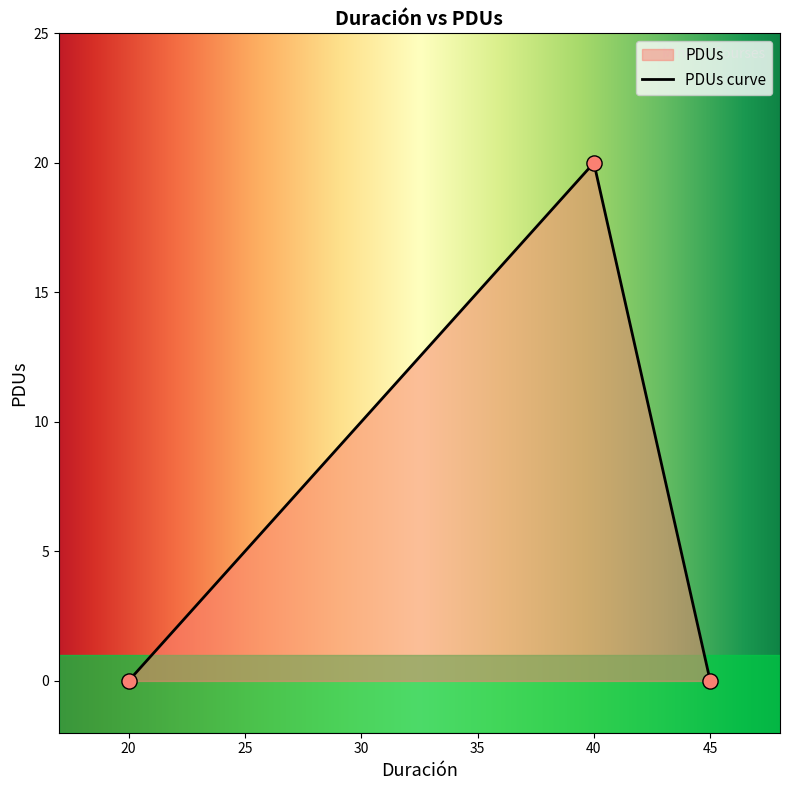

What is the maximum value for PDUs curve?

20.0